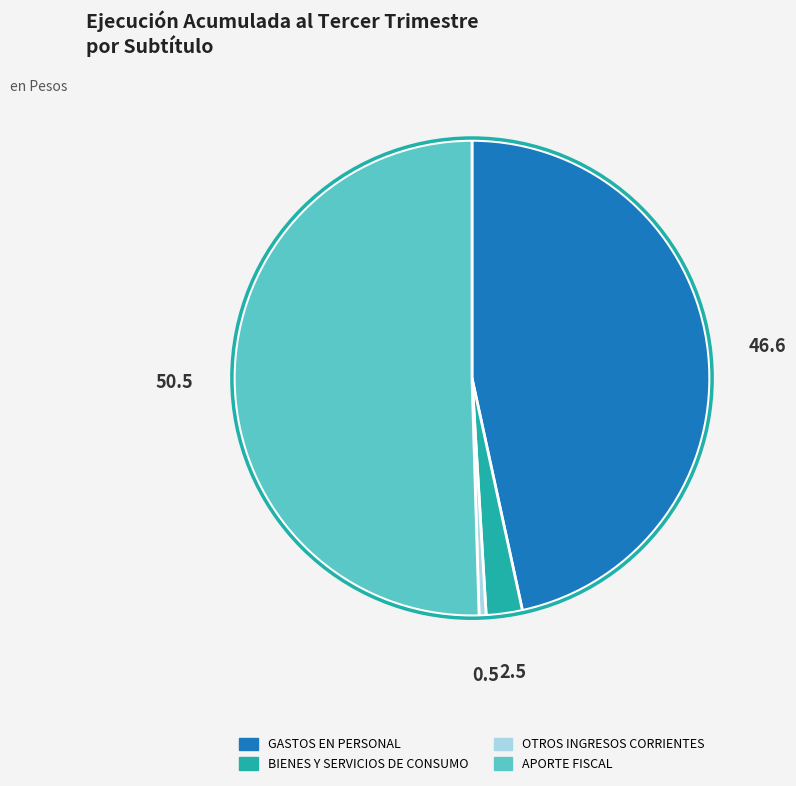

How many slices are in this pie chart?

4